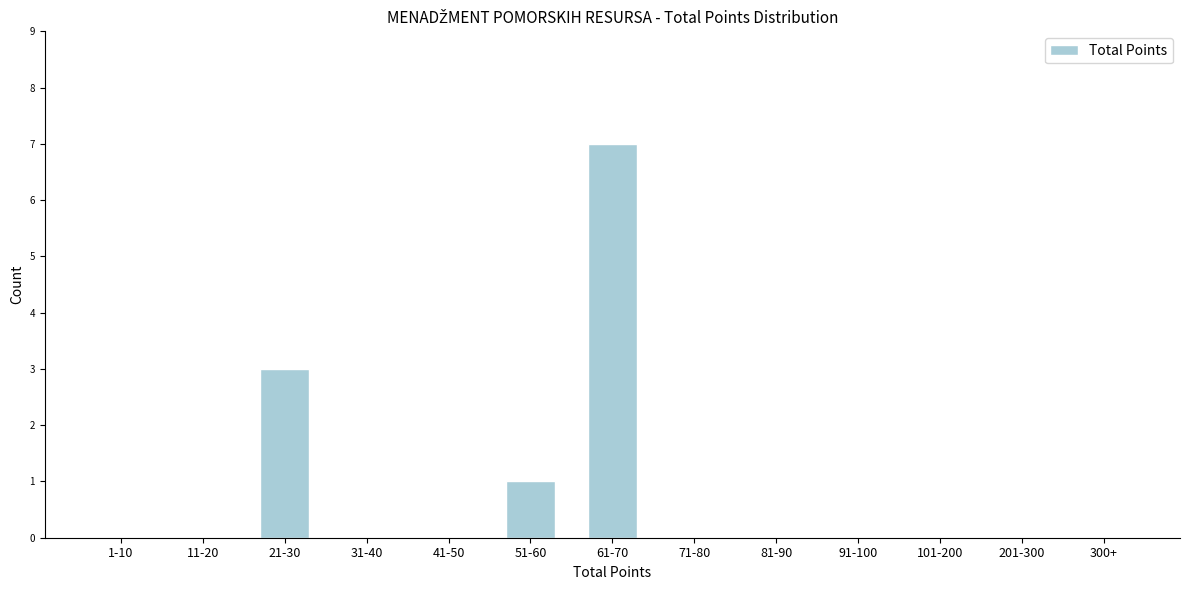

Reading left to right, what are all the values shown in this chart?

1-10=0	11-20=0	21-30=3	31-40=0	41-50=0	51-60=1	61-70=7	71-80=0	81-90=0	91-100=0	101-200=0	201-300=0	300+=0